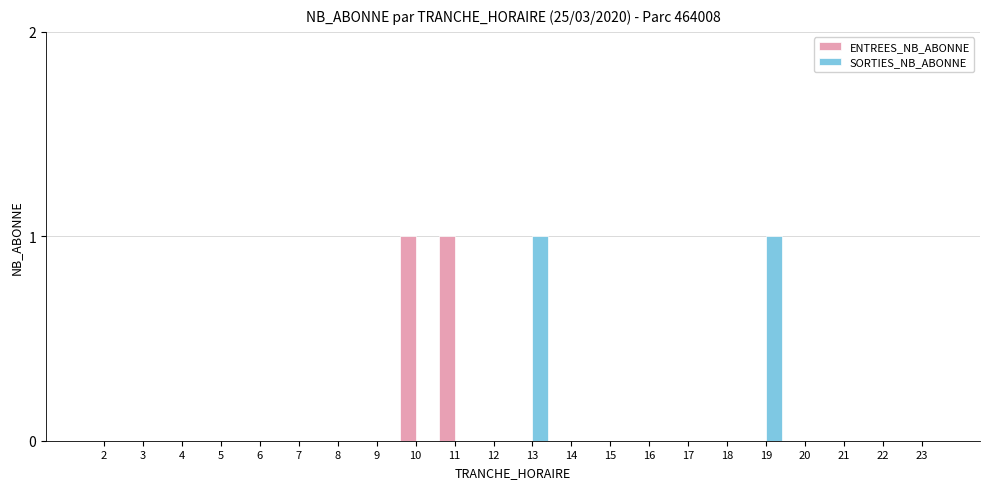

True or false: ENTREES_NB_ABONNE has a value of 0 at 7.

True